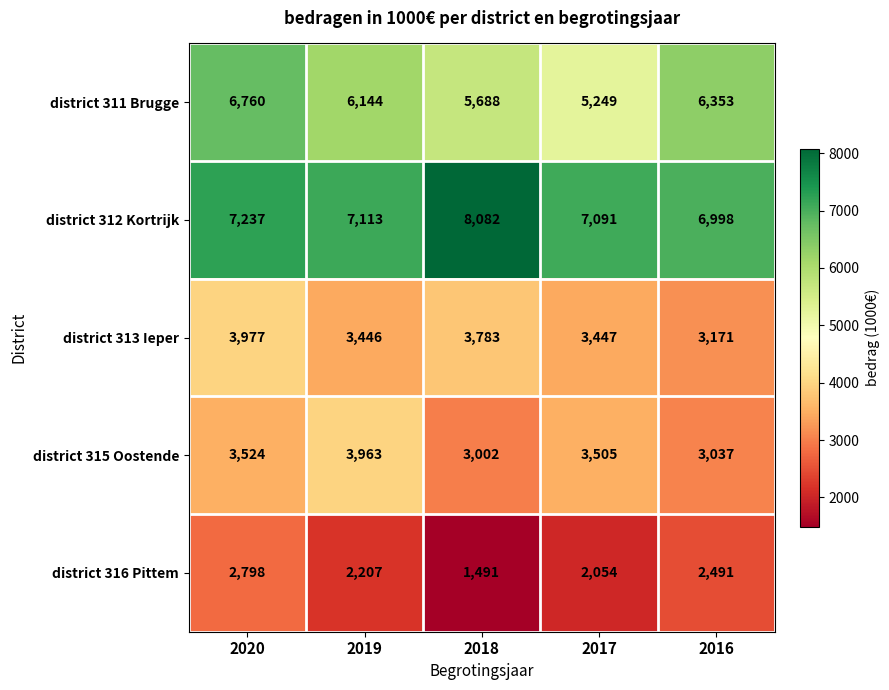

What is the total value across all series at 2016?

22050